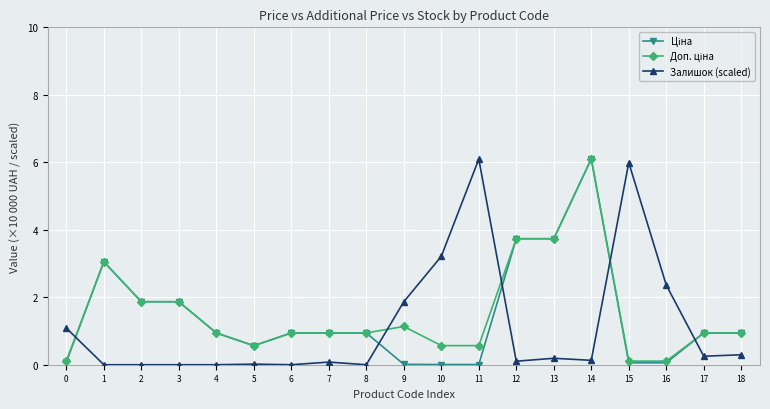

True or false: Залишок (scaled) has more than 0 points higher than both neighbors.

True